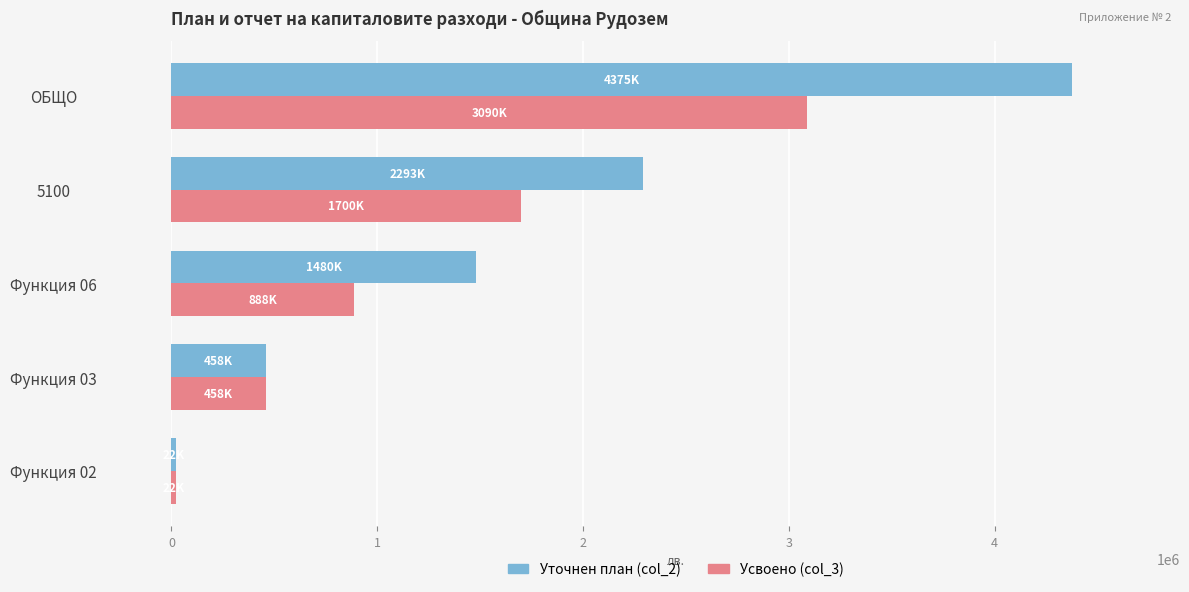

What is the difference between the maximum and minimum values in the Усвоено (col_3) series?

3067023